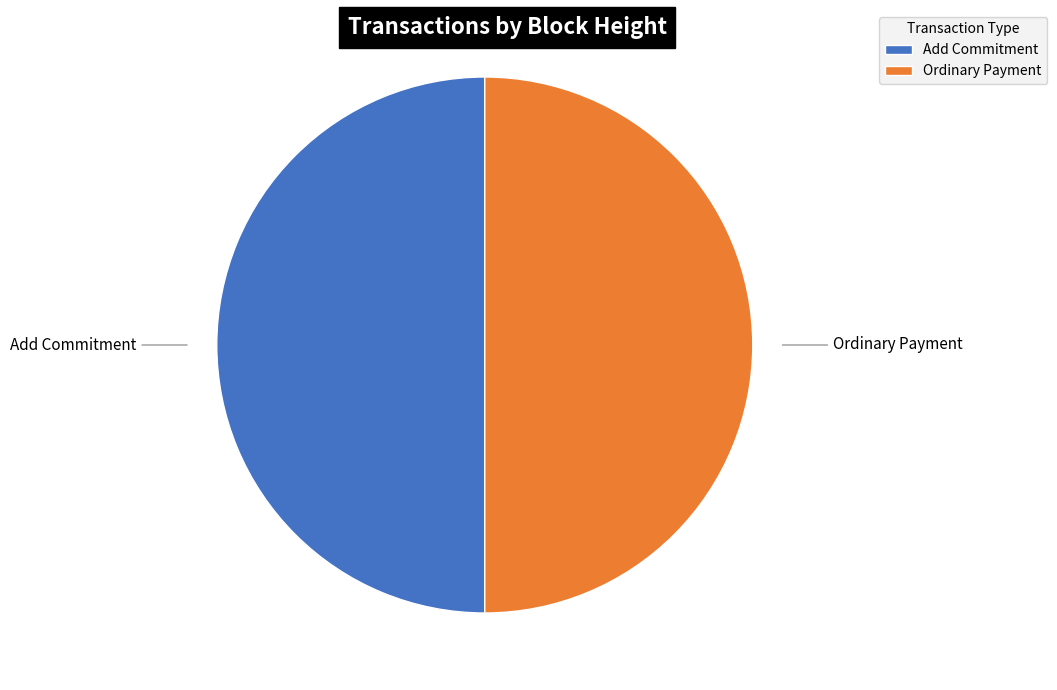

What is the ratio of the value at Ordinary Payment to the value at Add Commitment?

1.0